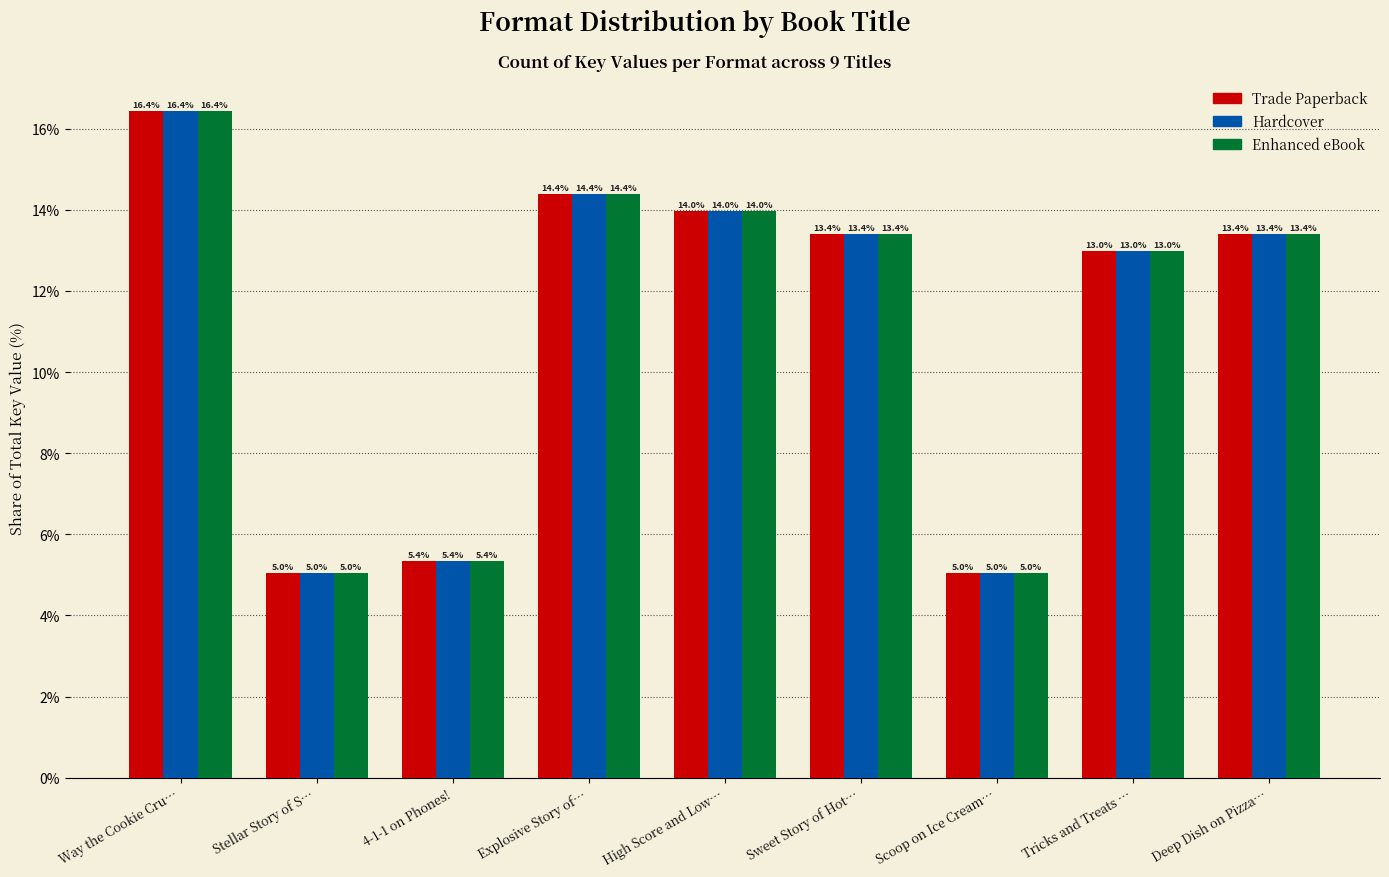

At which label does Enhanced eBook first exceed 13?

Way the Cookie Cru…